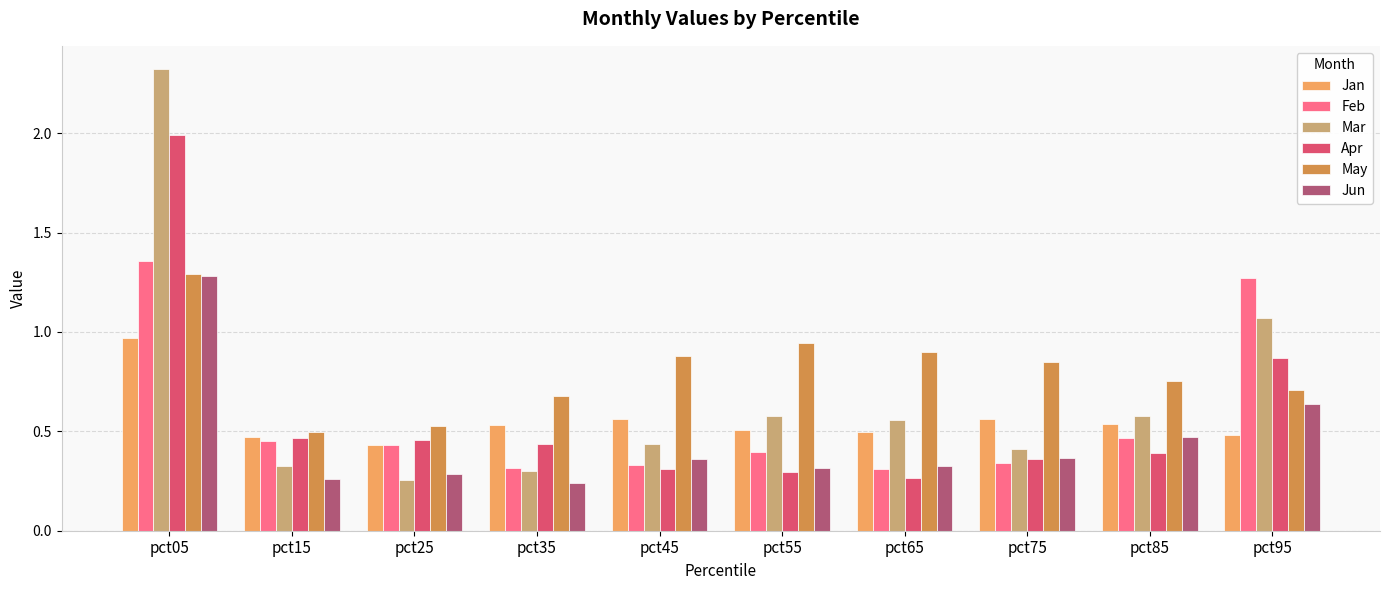

At which label does May reach its minimum?

pct15